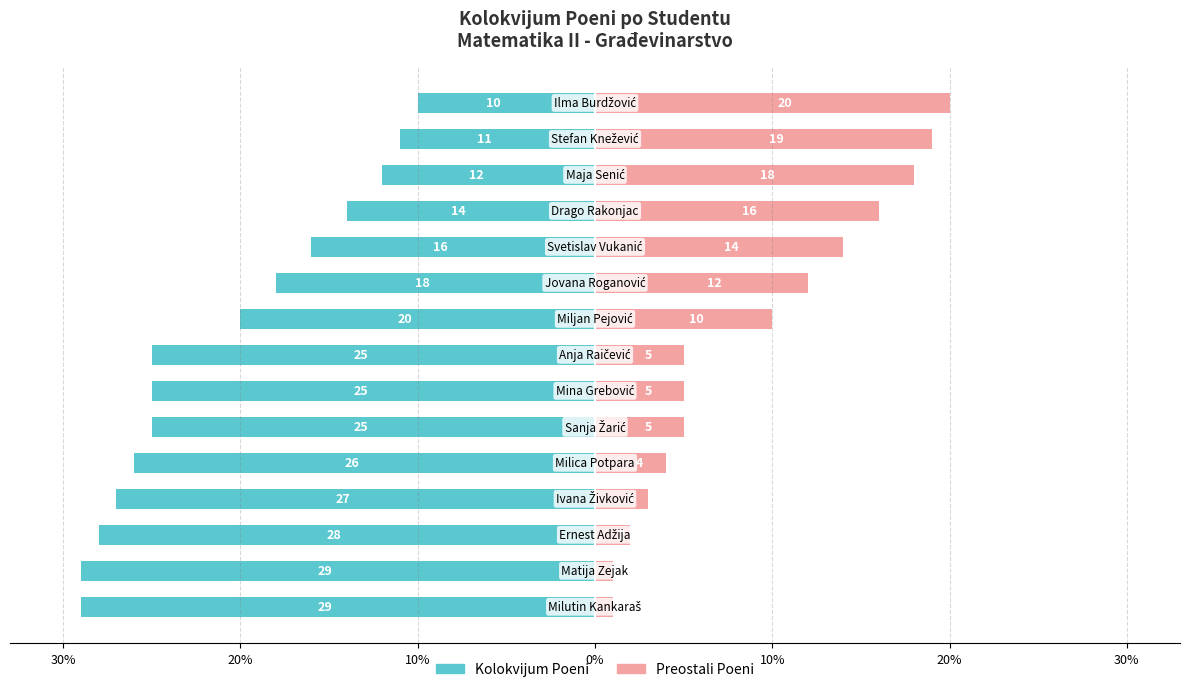

Is the value of Kolokvijum Poeni at 7 greater than the value of Preostali Poeni at 12?

No